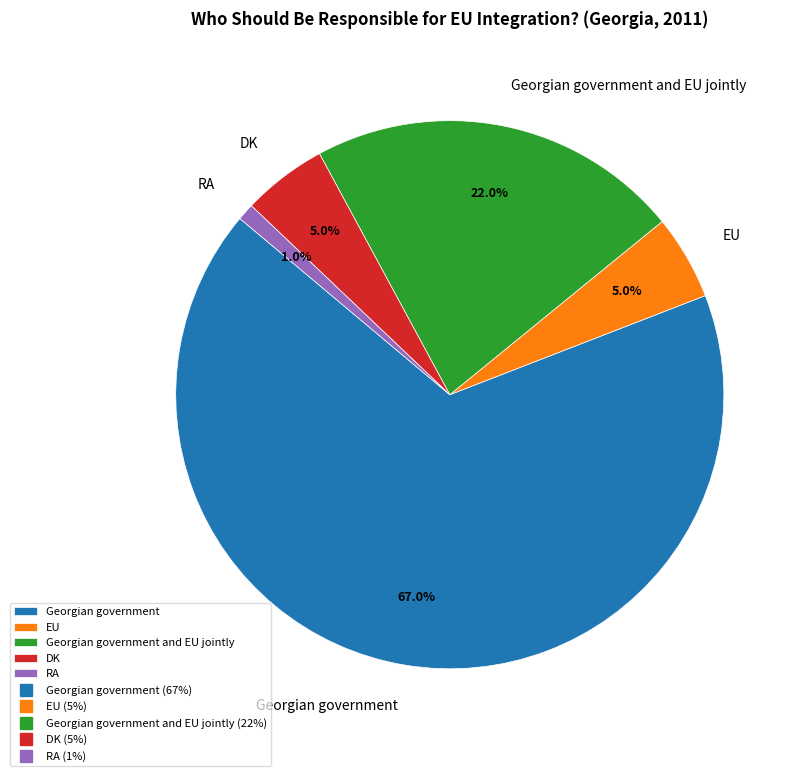

Is Georgian government the majority of the pie?

Yes